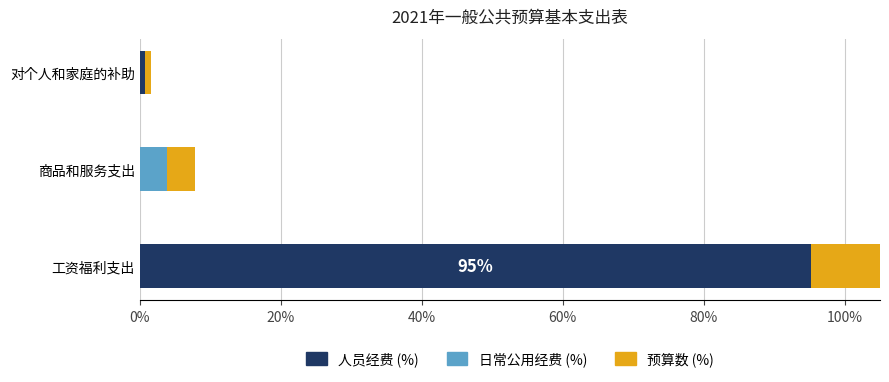

The 日常公用经费 series shows -2.3 at 40%. True or false?

False